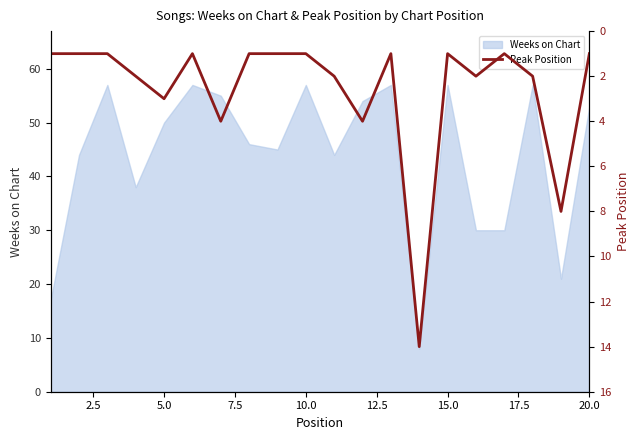

What is the highest value of the Weeks on Chart series?

57